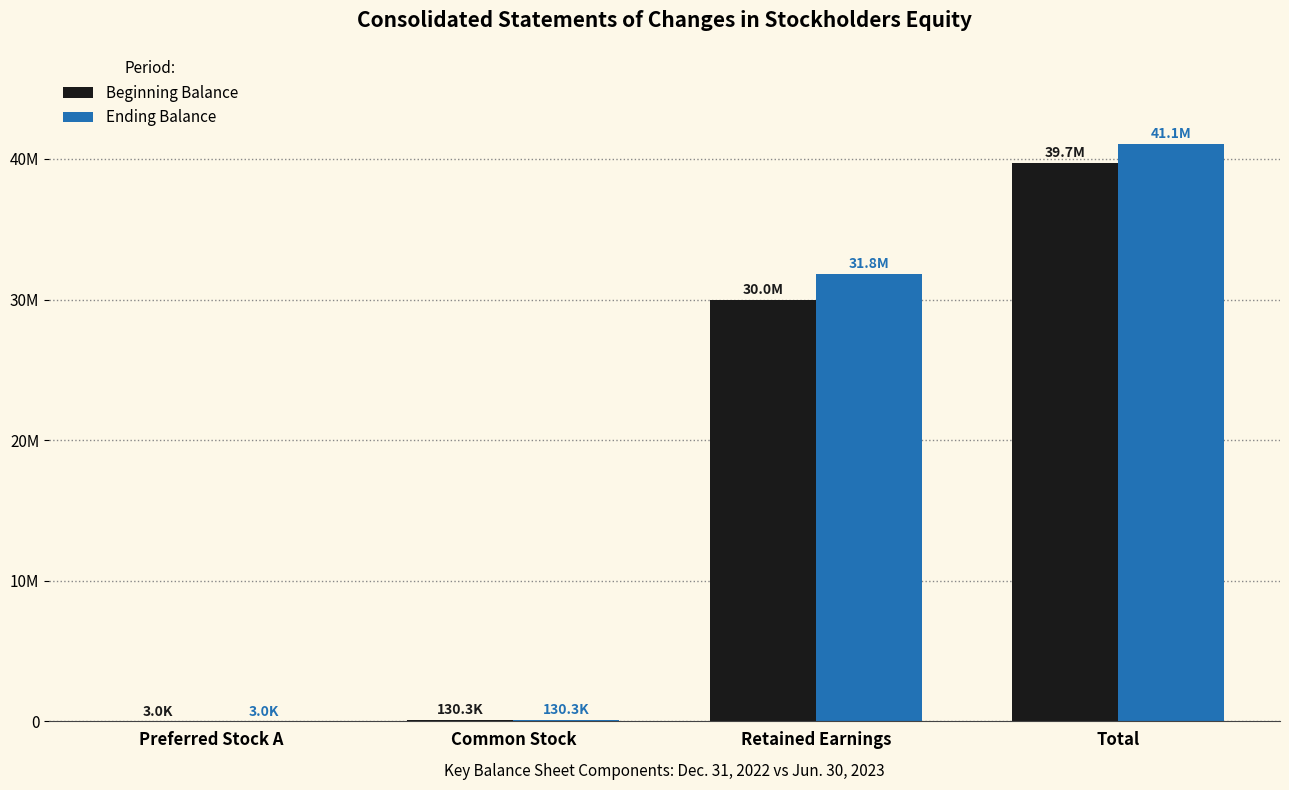

Rank the categories by Ending Balance value from highest to lowest.

Total, Retained Earnings, Common Stock, Preferred Stock A